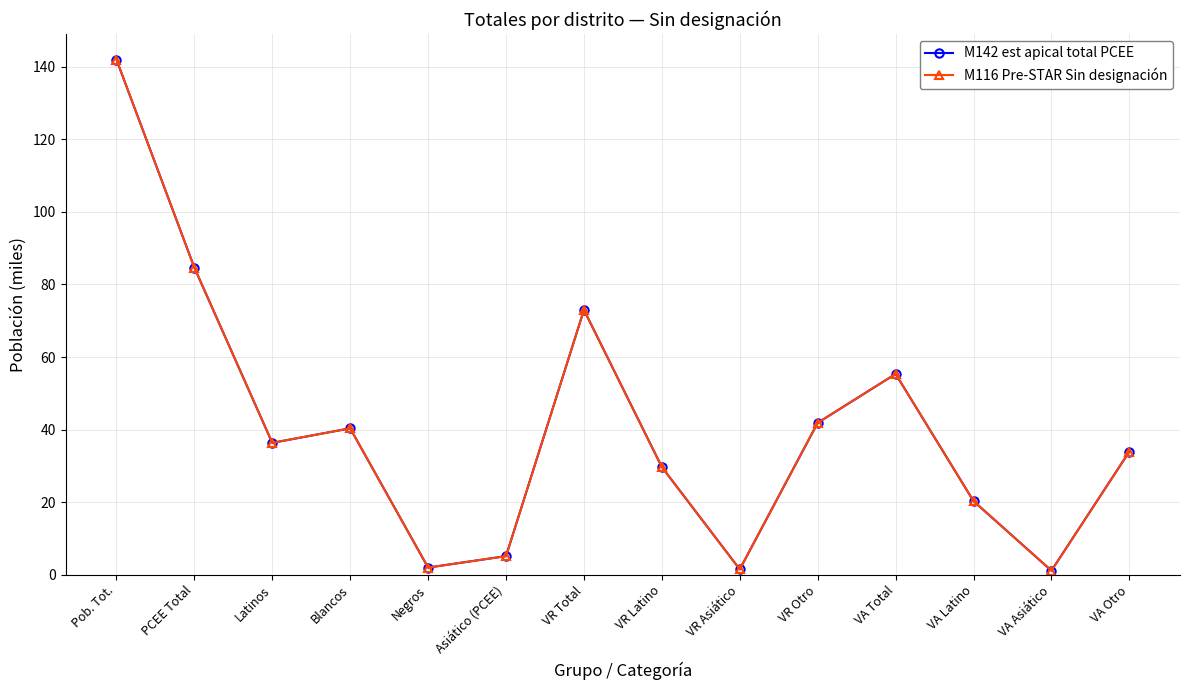

Is this an area chart (filled region under the line)?

No